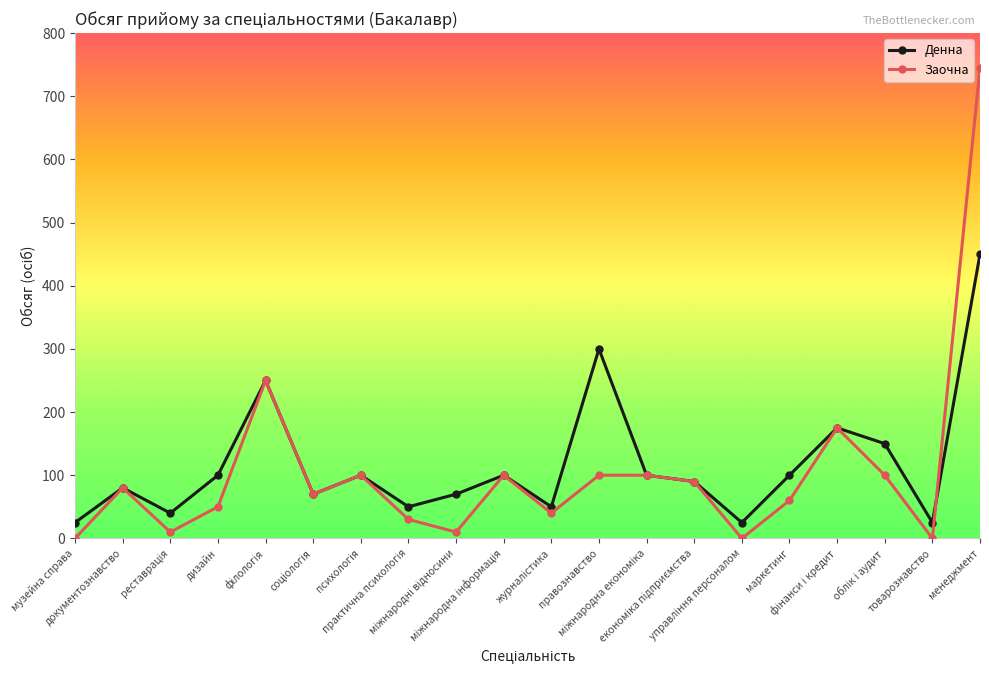

What is the difference between the maximum and second lowest values in the Заочна series?

745